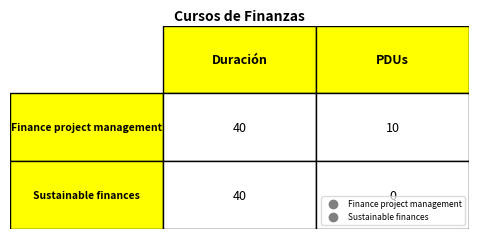

What is the sum of the Sustainable finances values at 0 and 1?

40